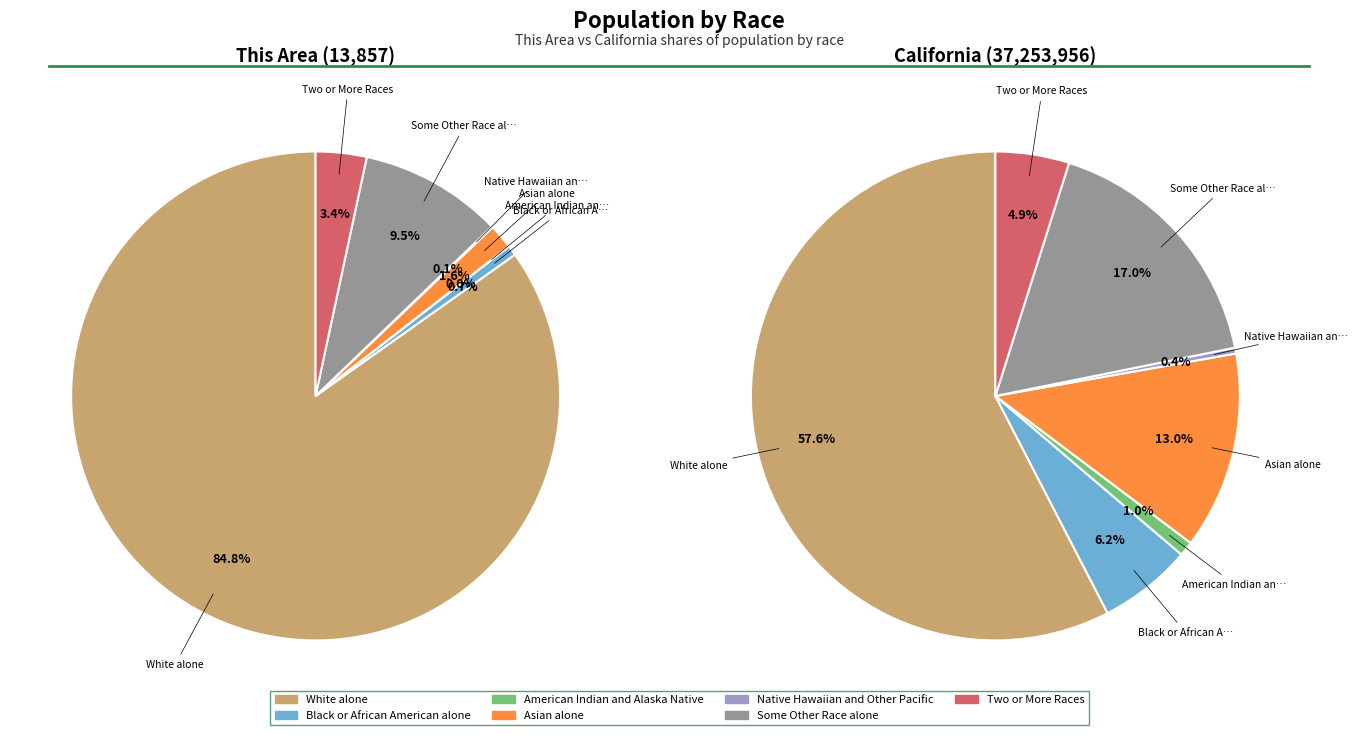

Between American Indian and Alaska Native and Some Other Race alone, which is larger?

Some Other Race alone